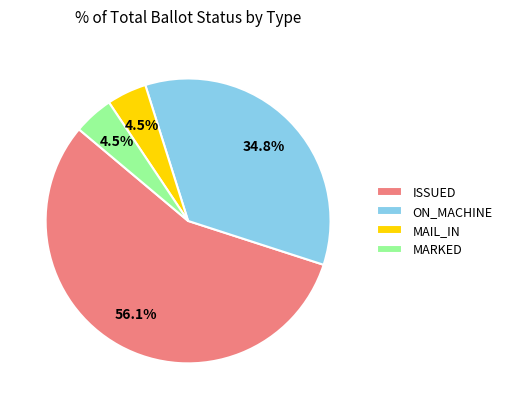

Between ISSUED and ON_MACHINE, which is larger?

ISSUED